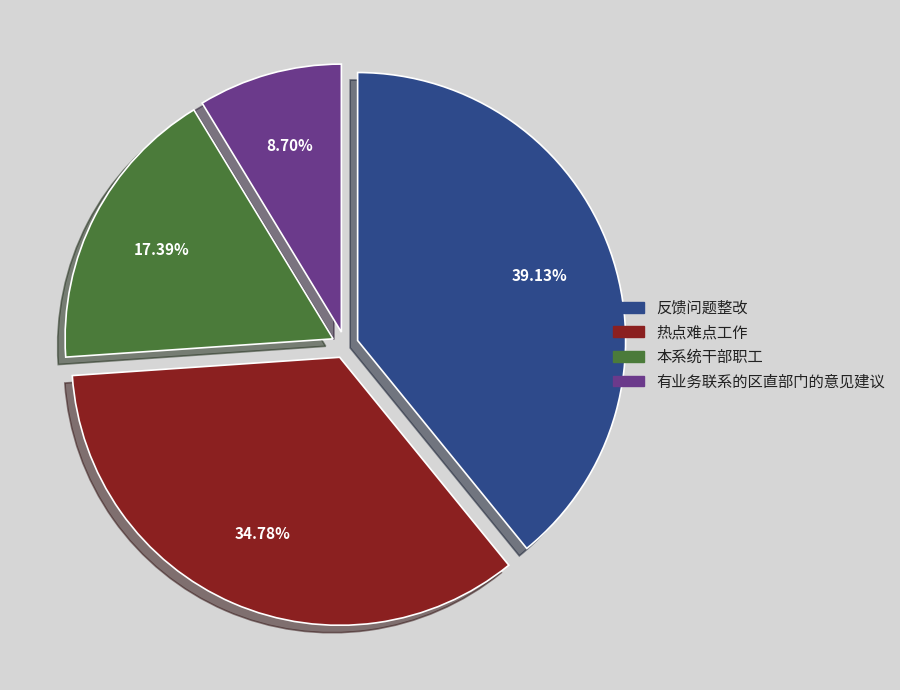

Is the sum of 本系统干部职工 and 反馈问题整改 greater than half?

Yes